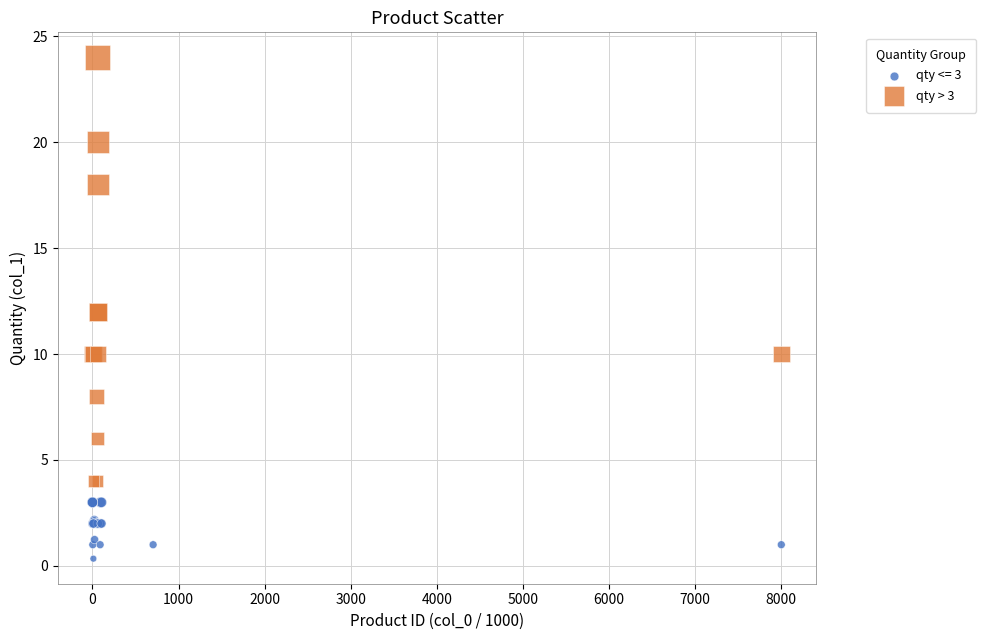

Which series reaches the minimum Y coordinate?

qty <= 3